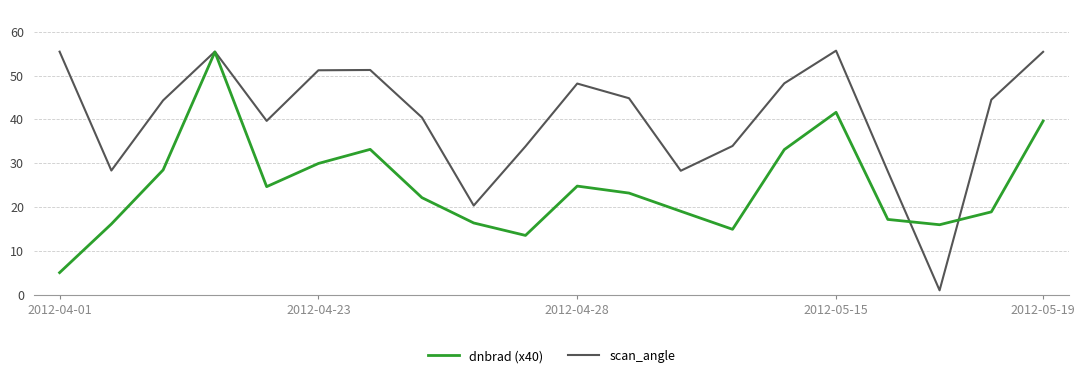

In scan_angle, how many points are higher than both neighbors (excluding endpoints)?

4